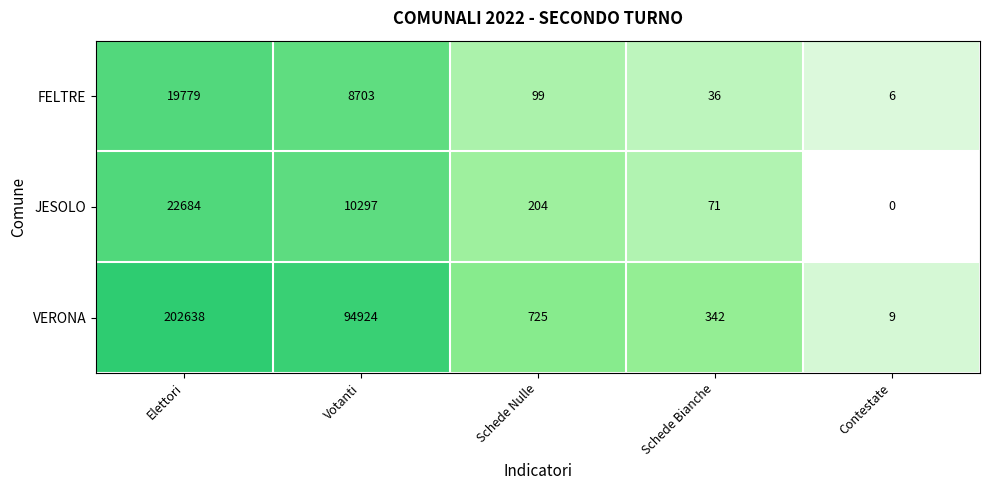

Which series has the largest total across all categories?

VERONA